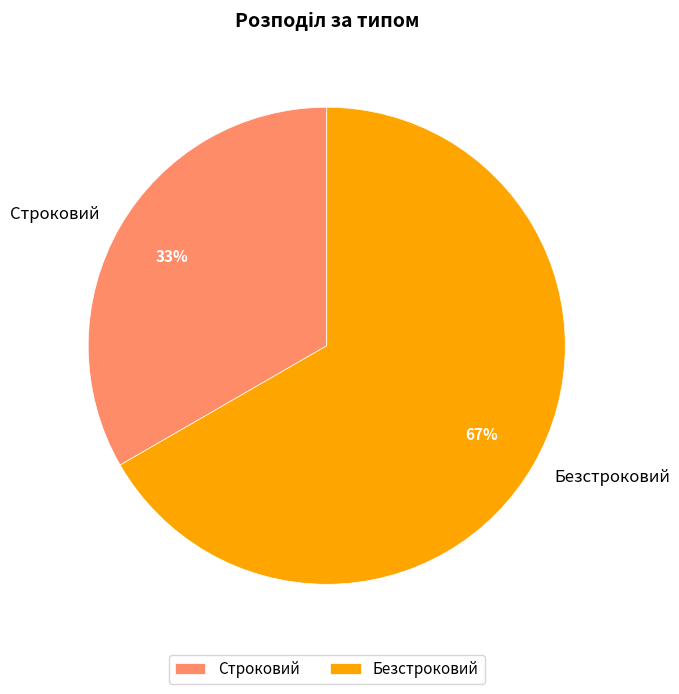

To the nearest percent, what portion does Безстроковий represent?

67%